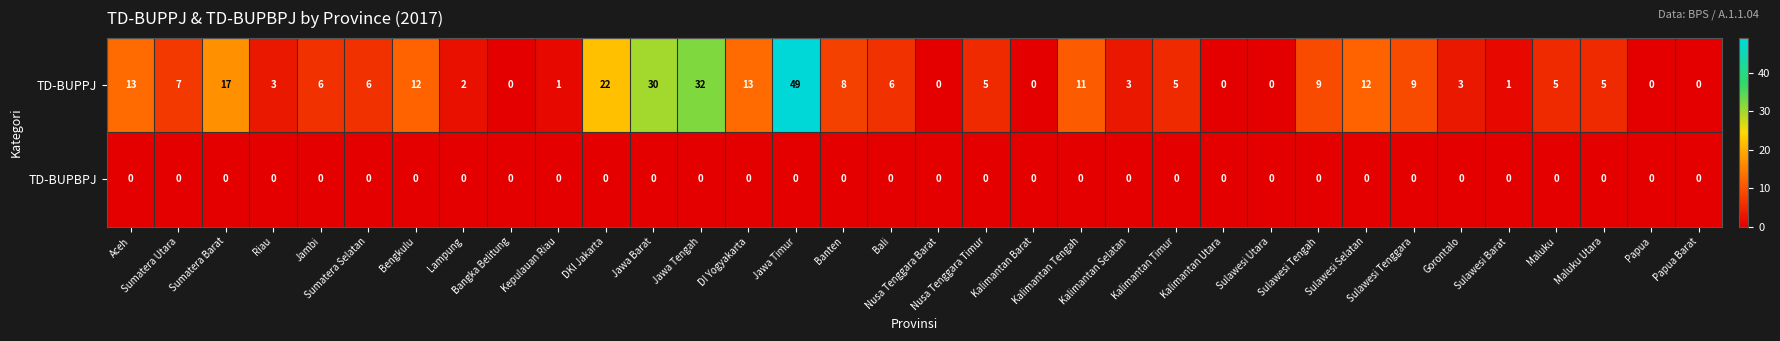

Which series has the widest spread of values?

TD-BUPPJ